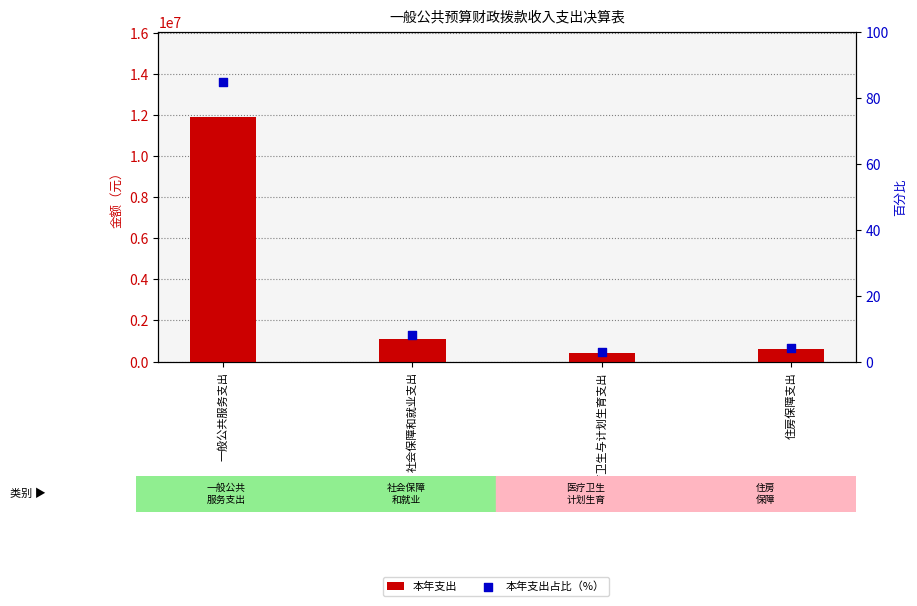

What are all the series names shown in the legend?

本年支出, 本年支出占比（%）